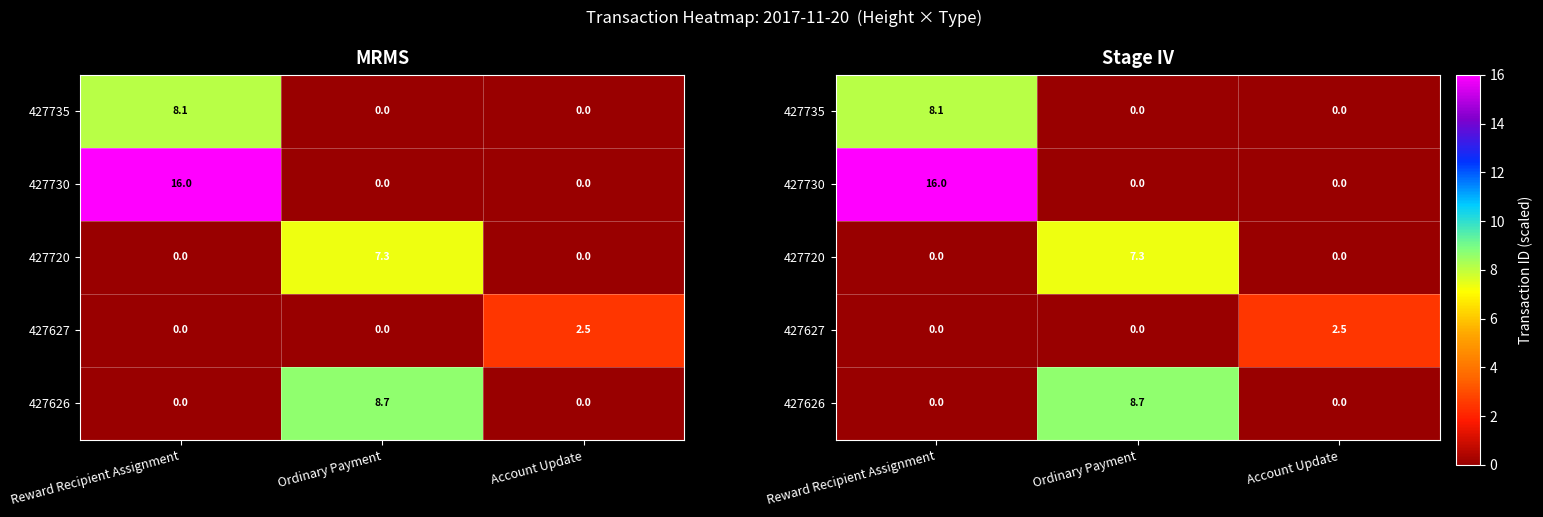

At which label is 427720 closest to 3?

Reward Recipient Assignment